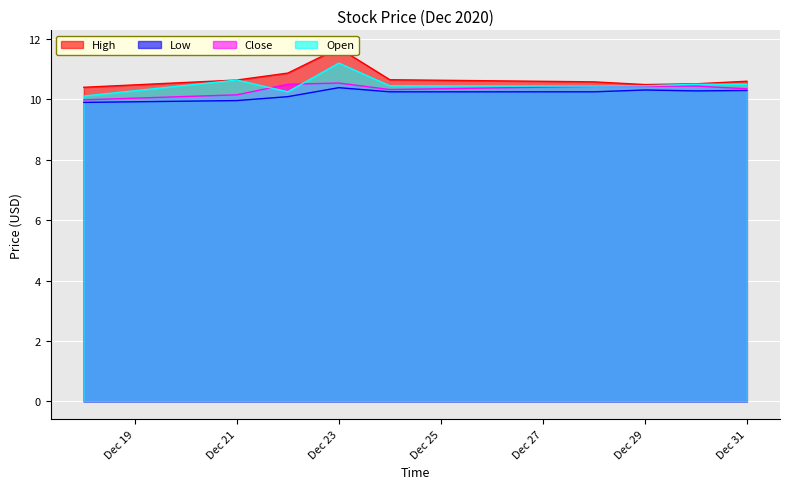

At 2020-12-22, list the series in order from largest to smallest.

High, Close, Open, Low